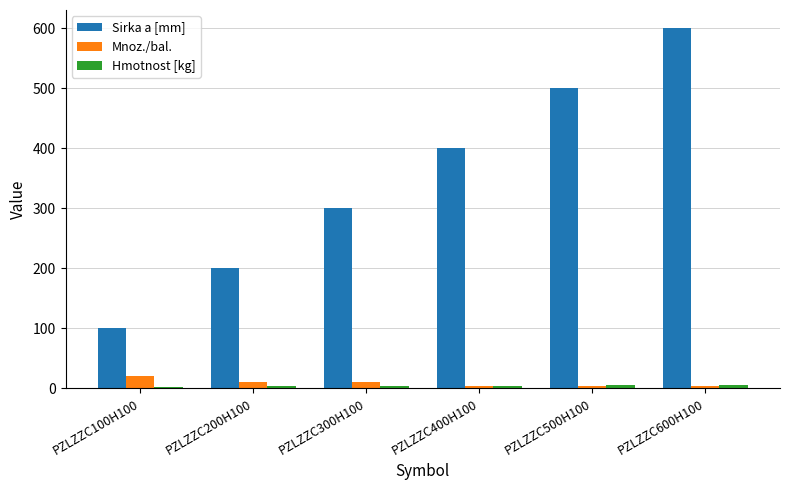

What is the maximum value shown in the chart?

600.0